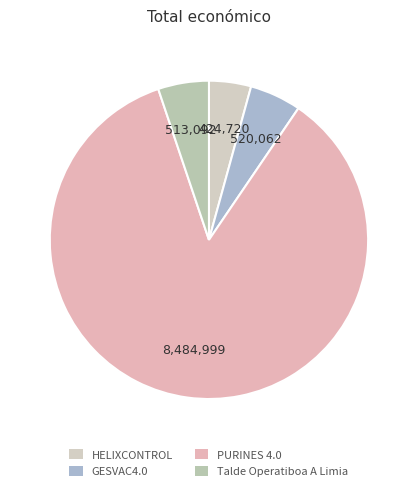

Count the number of slices in the pie.

4